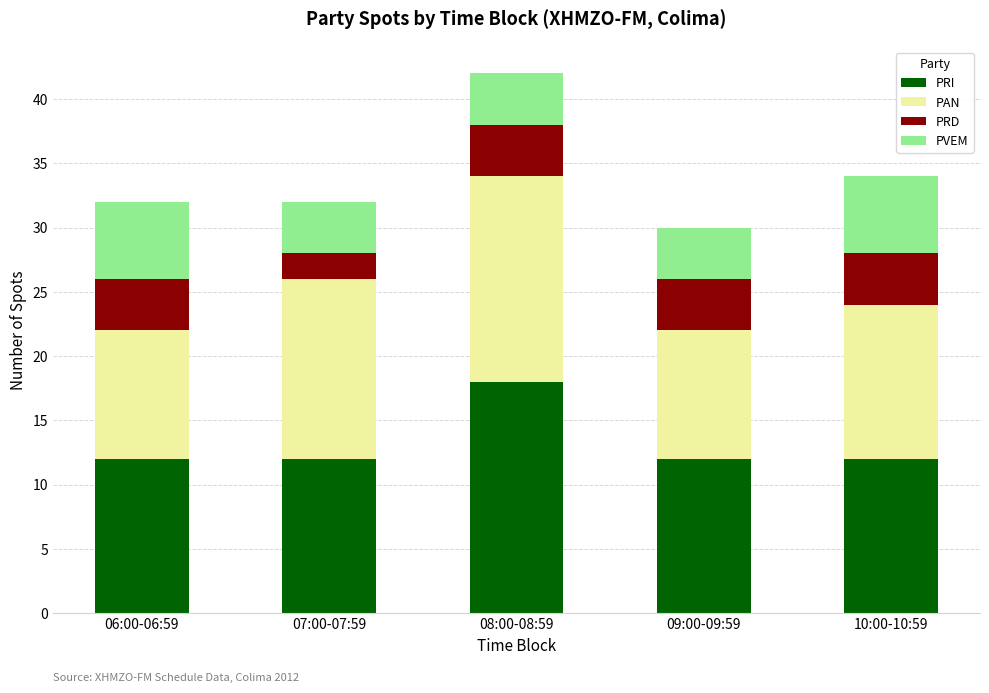

How many PRI values are between 12 and 13?

4